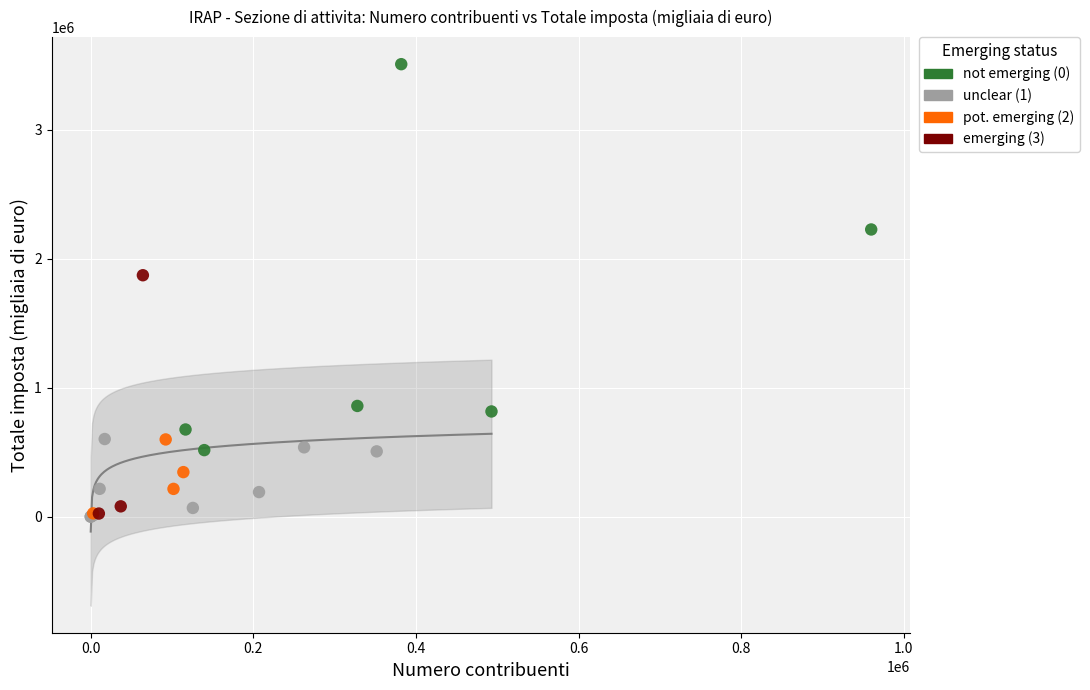

Which series contains the highest Y value?

not emerging (0)